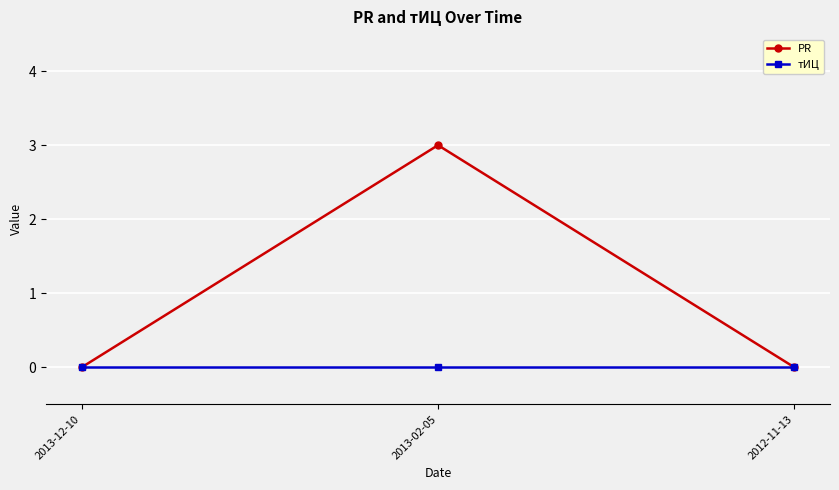

True or false: PR has a value of 5 at 2013-02-05.

False